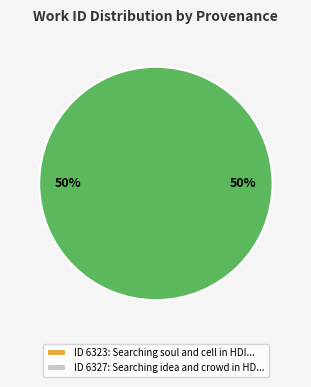

To the nearest percent, what is the difference between the largest and smallest slice percentages?

50%